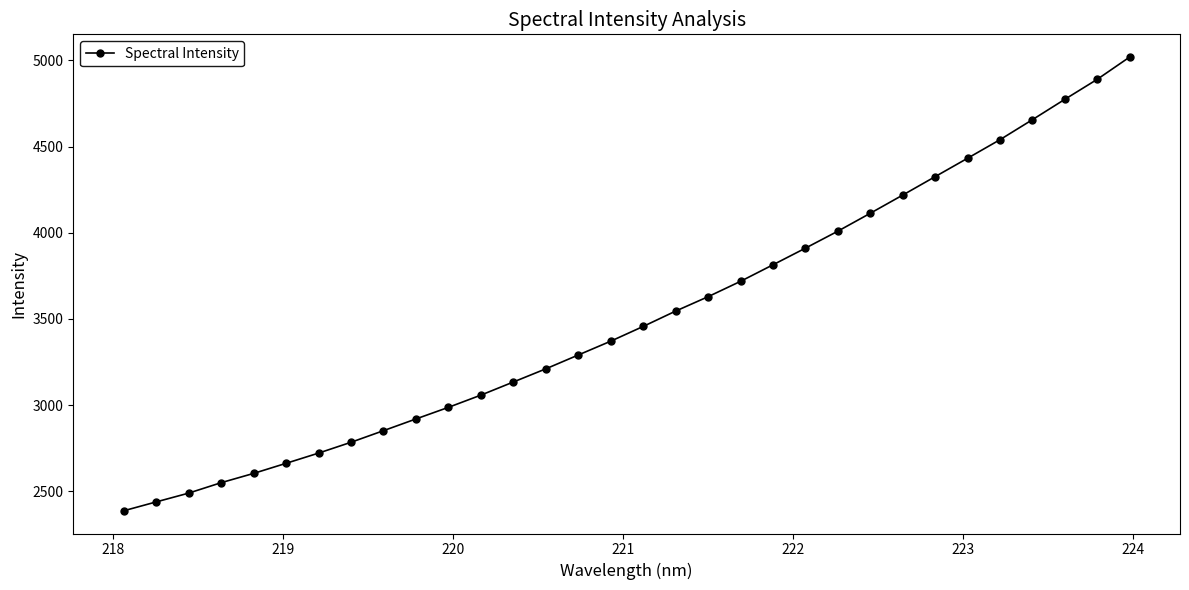

What is the smallest value displayed?

2387.5